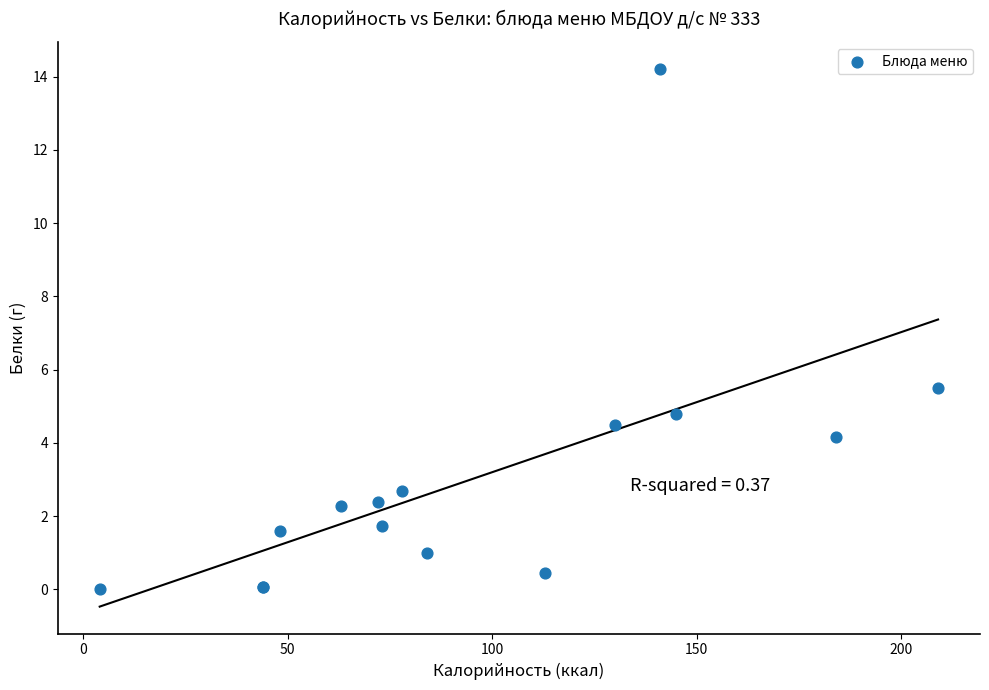

What Y value in the scatter plot is closest to 7?

5.5